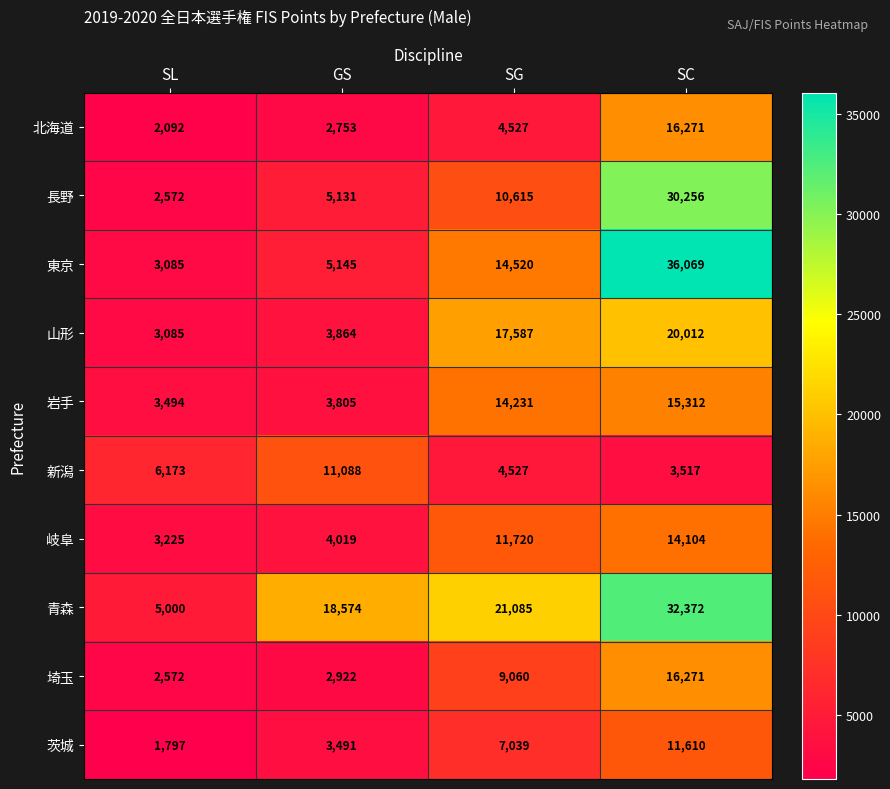

What is the difference between the highest and lowest values at SG?

16558